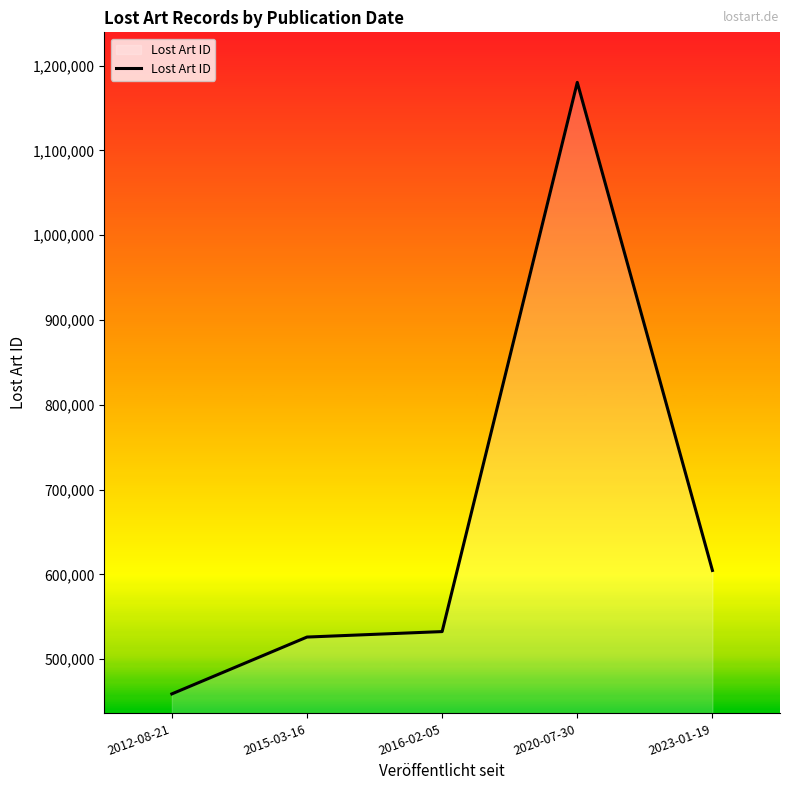

What is the ratio of the value at 2015-03-16 to the value at 2016-02-05?

1.0